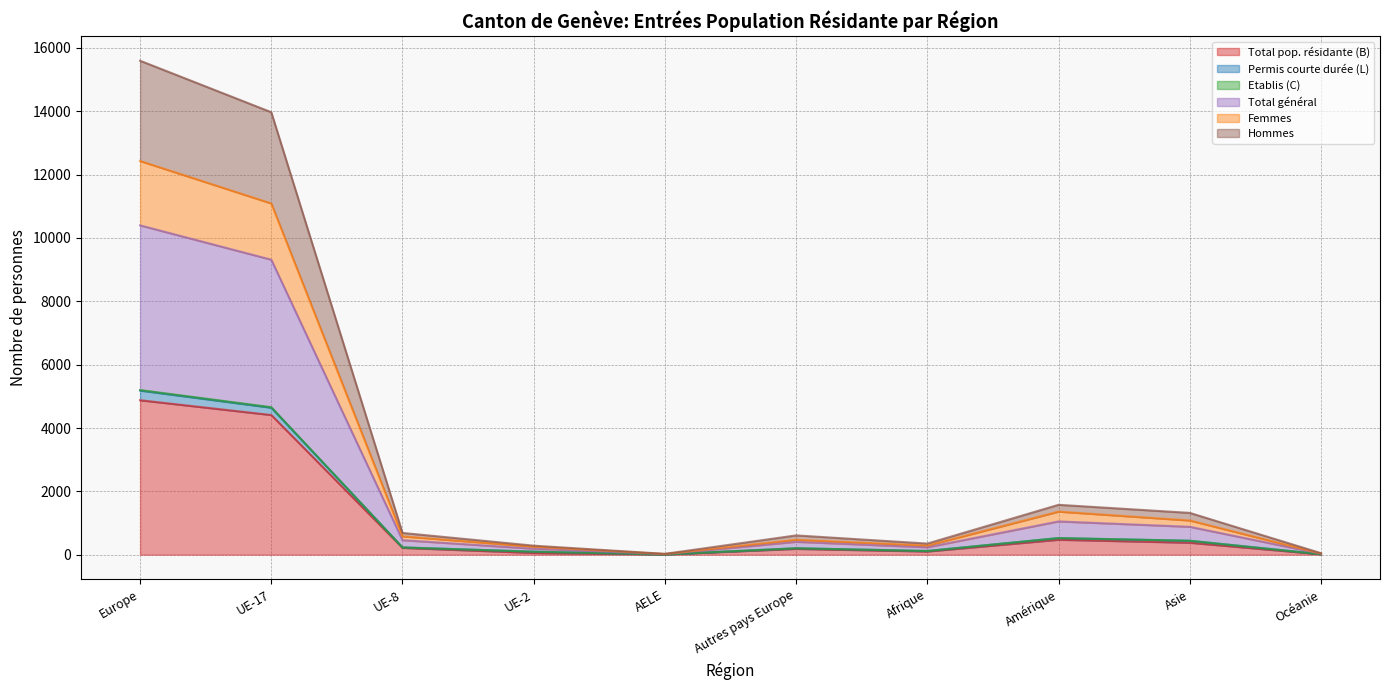

True or false: Total général and Femmes cross at least once.

False